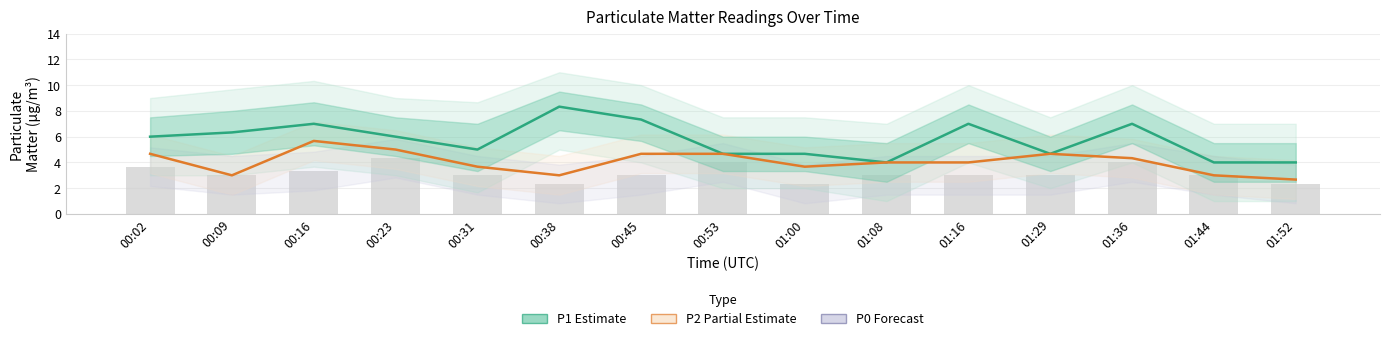

Reading right to left, list all the values displayed in this chart.

P1 (Estimate): 01:52=4.0	01:44=4.0	01:36=7.0	01:29=4.7	01:16=7.0	01:08=4.0	01:00=4.7	00:53=4.7	00:45=7.3	00:38=8.3	00:31=5.0	00:23=6.0	00:16=7.0	00:09=6.3	00:02=6.0
P2 (Partial Estimate): 01:52=2.7	01:44=3.0	01:36=4.3	01:29=4.7	01:16=4.0	01:08=4.0	01:00=3.7	00:53=4.7	00:45=4.7	00:38=3.0	00:31=3.7	00:23=5.0	00:16=5.7	00:09=3.0	00:02=4.7
P0: 01:52=2.3	01:44=3.0	01:36=4.0	01:29=3.0	01:16=3.0	01:08=3.0	01:00=2.3	00:53=4.0	00:45=3.0	00:38=2.3	00:31=3.0	00:23=4.3	00:16=3.3	00:09=3.0	00:02=3.7